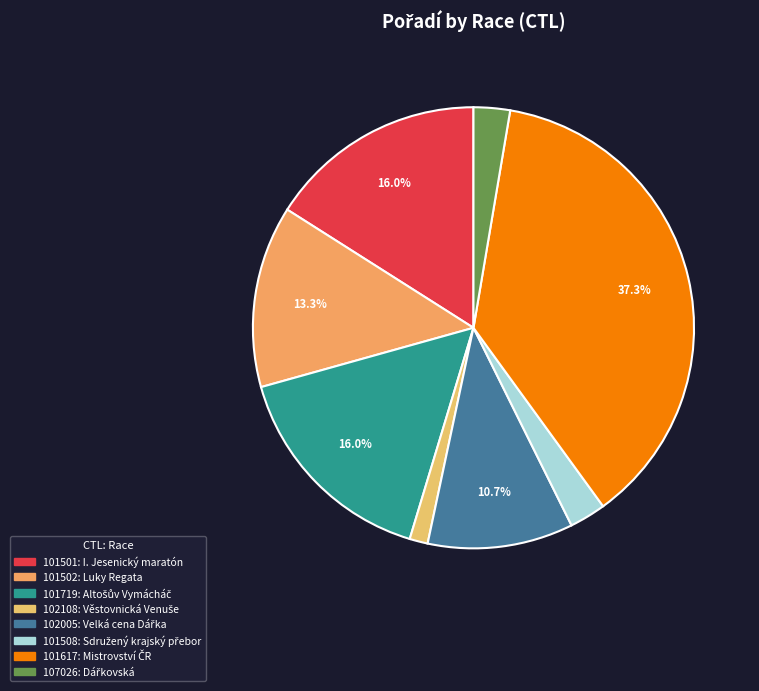

To the nearest percent, what is the average slice percentage?

12%